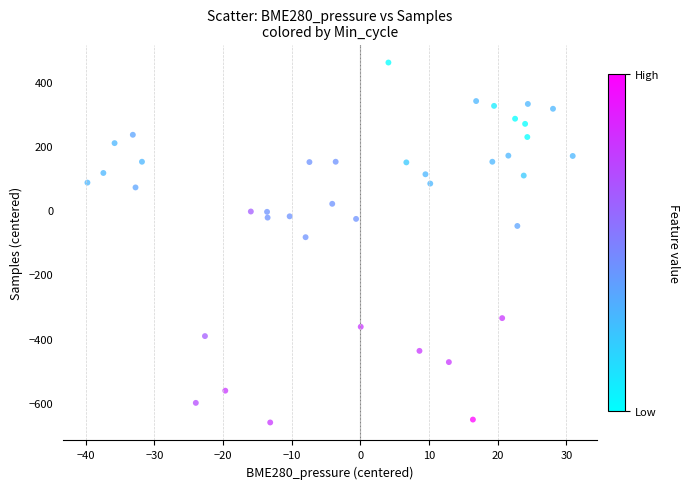

What is the range of X values (max minus min)?

70.6